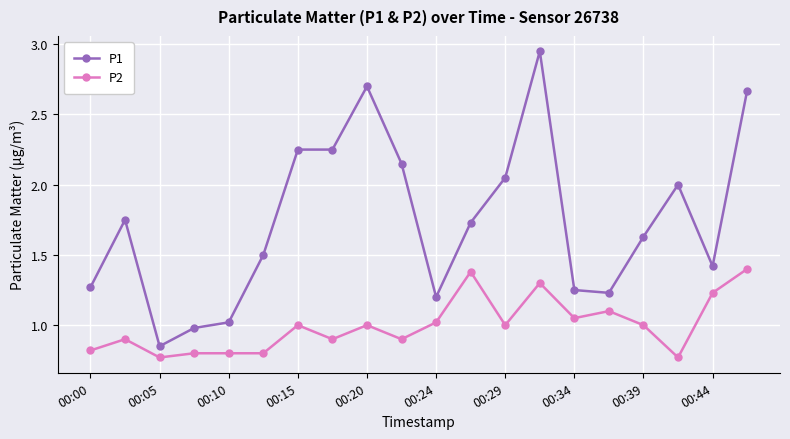

True or false: P1 has more than 1 interior local peaks.

True